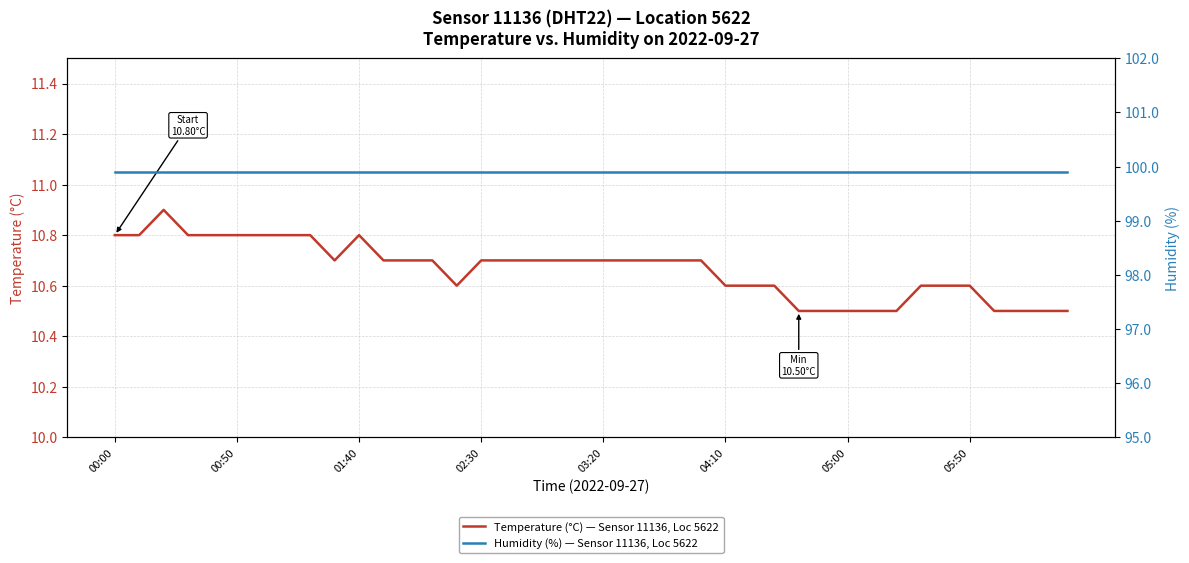

How many categories are shown in the chart?

40